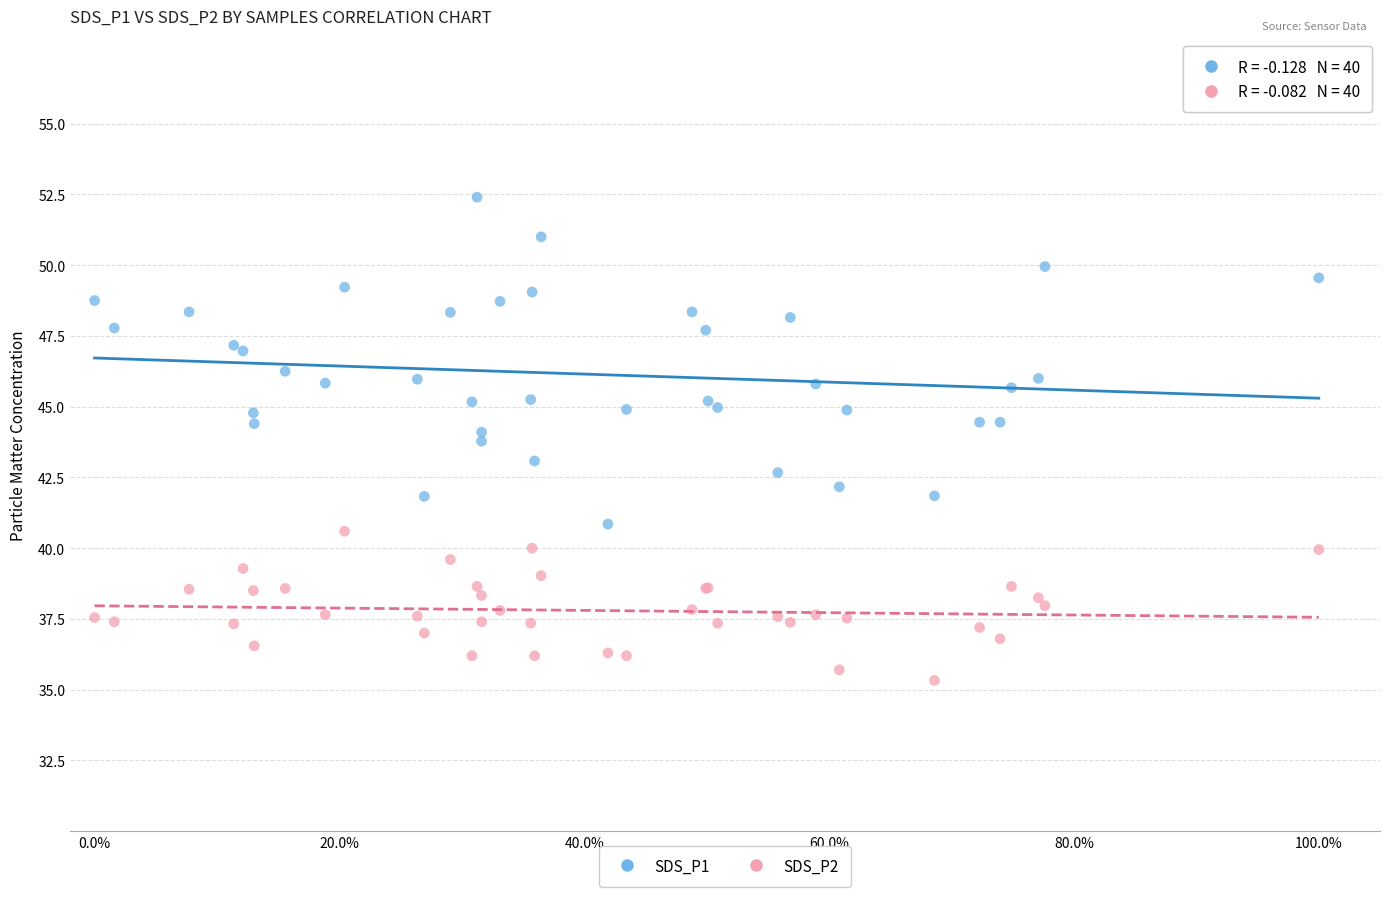

What is the X range (max minus min) for the scatter plot?

1.0